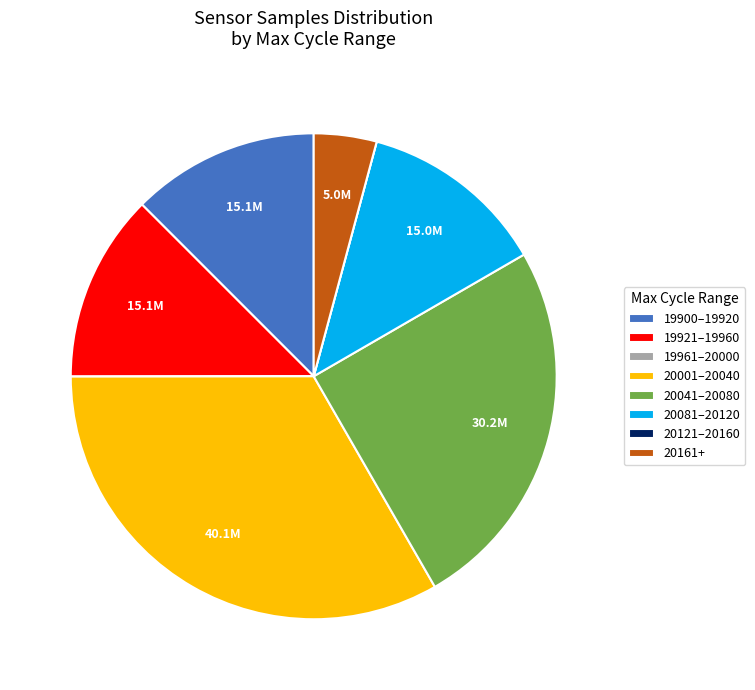

Combined, do 20041–20080 and 20001–20040 account for over 50%?

Yes